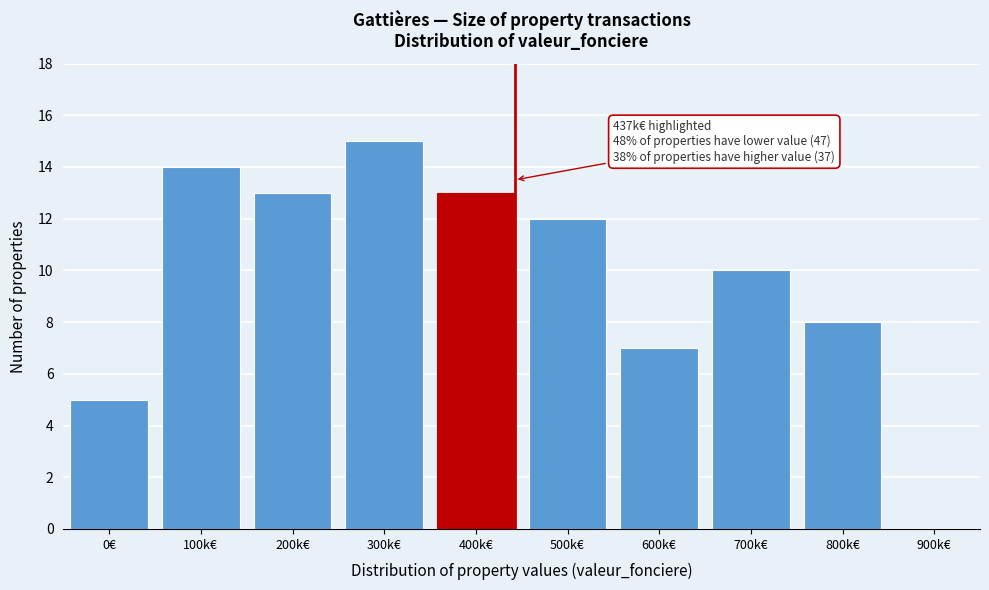

Reading left to right, list all the values displayed in this chart.

0€=5	100k€=14	200k€=13	300k€=15	400k€=13	500k€=12	600k€=7	700k€=10	800k€=8	900k€=0